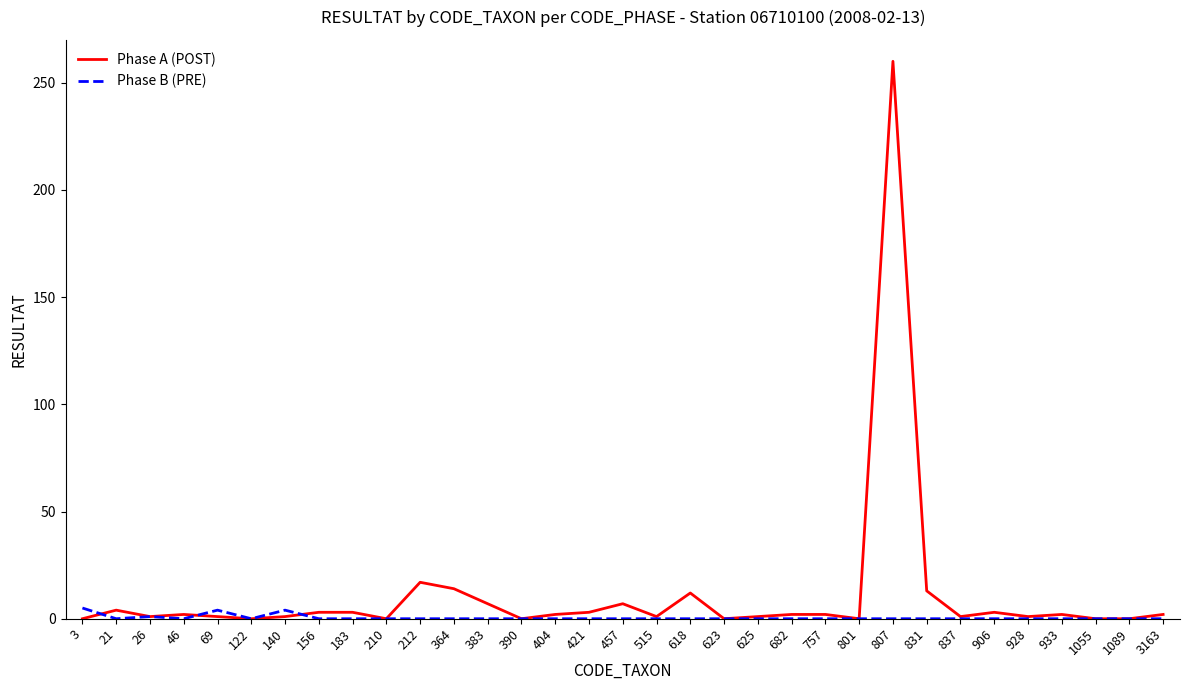

True or false: Phase A (POST) and Phase B (PRE) intersect in this chart.

True